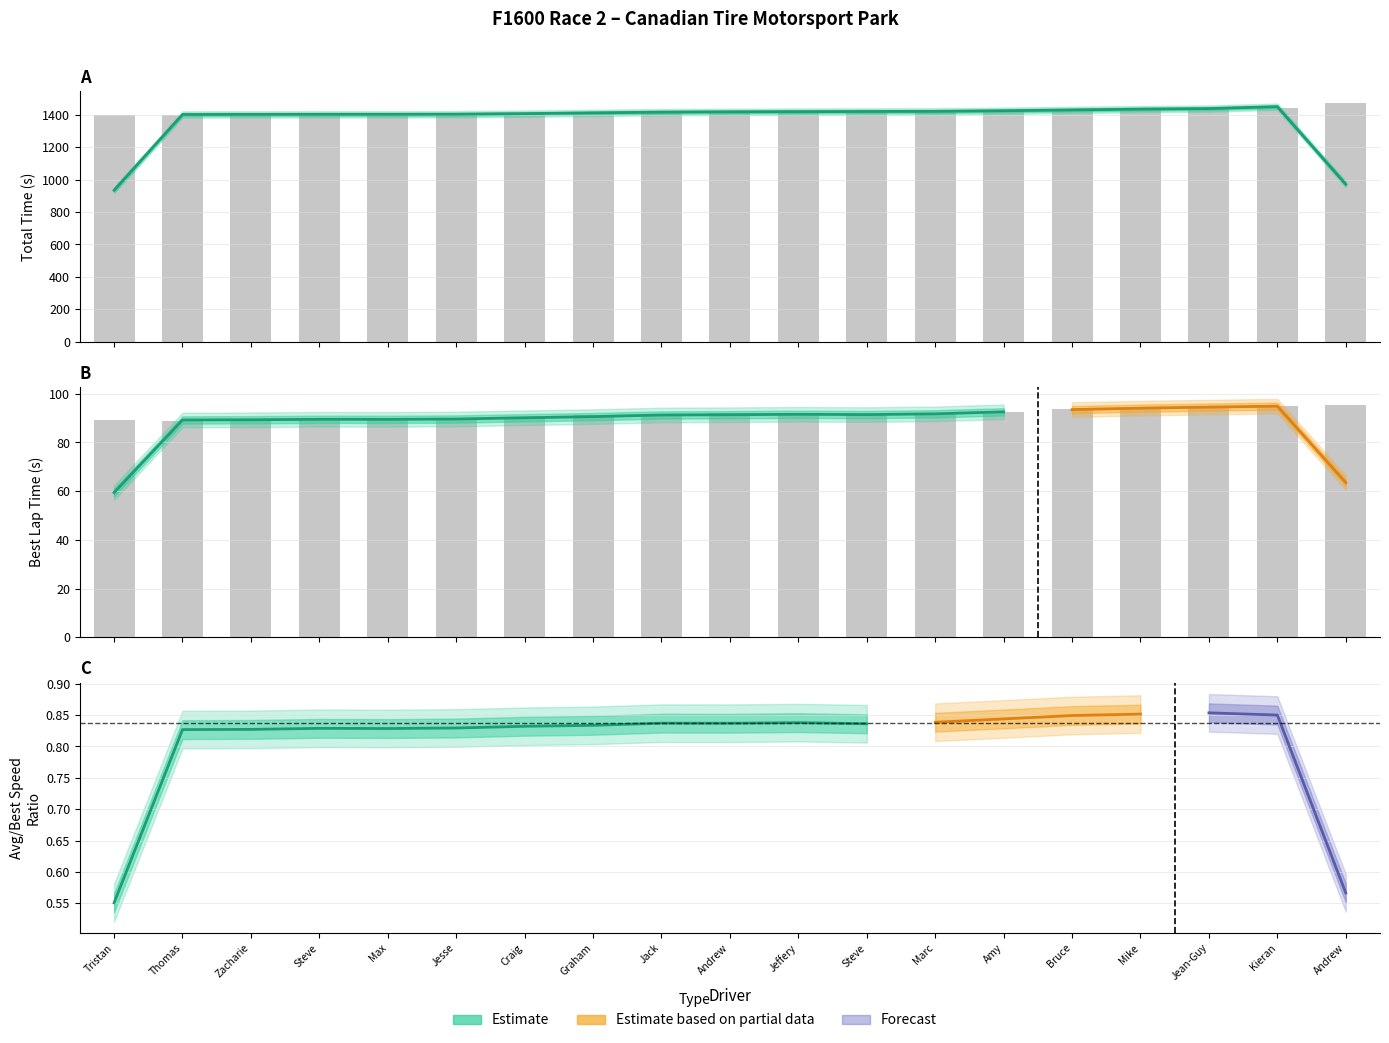

What is the label of the 6th bar from the right?

Amy